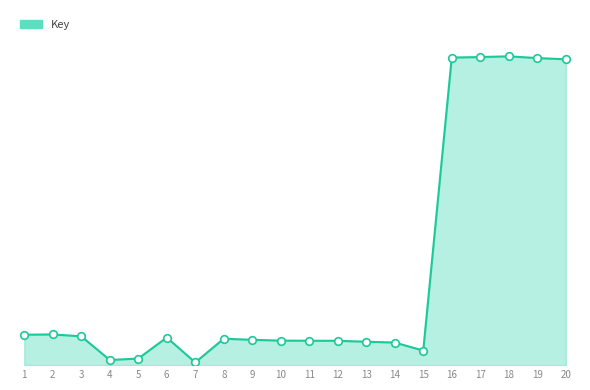

Is this an area chart (filled region under the line)?

Yes